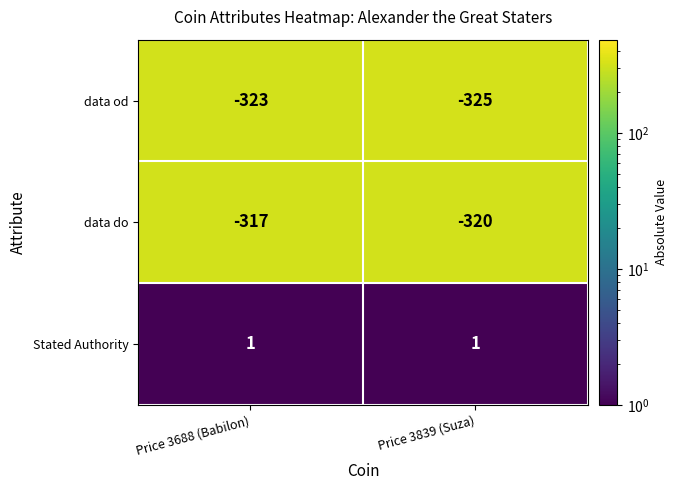

Where is data od nearest to the value -324?

Price 3688 (Babilon)